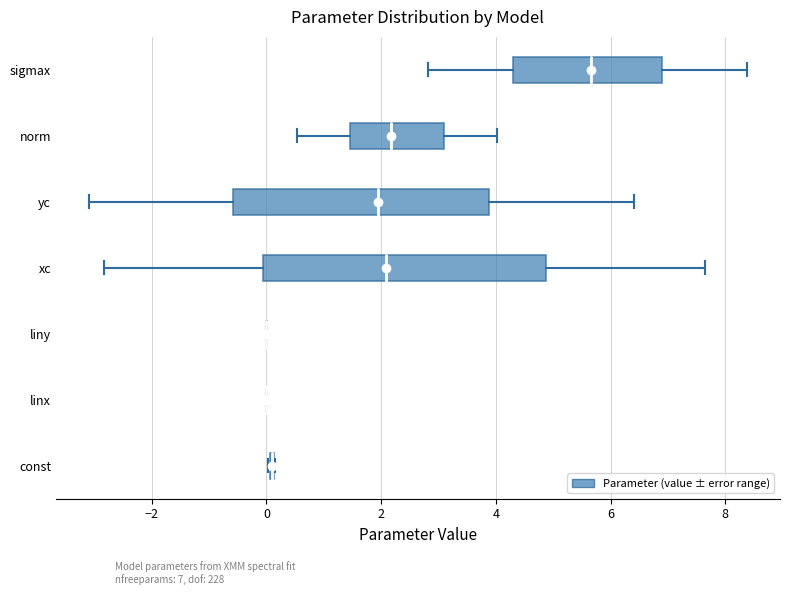

Reading bottom to top, transcribe this box plot: for each box, give where its median line is, the range the box spans, and where its two whiskers end, as read against the x-axis. The values are not printed on the chart, so give them approximately, as read against the axis.

const: box collapsed to a line at 0.0, whiskers 0.0 to 0.2
linx: box collapsed to a line at 0.0, whiskers 0.0 to 0.0
liny: box collapsed to a line at 0.0, whiskers 0.0 to 0.0
xc: median 2.0, box 0.0 to 4.8, whiskers -2.8 to 7.6
yc: median 2.0, box -0.6 to 3.8, whiskers -3.0 to 6.4
norm: median 2.2, box 1.4 to 3.0, whiskers 0.6 to 4.0
sigmax: median 5.6, box 4.2 to 7.0, whiskers 2.8 to 8.4